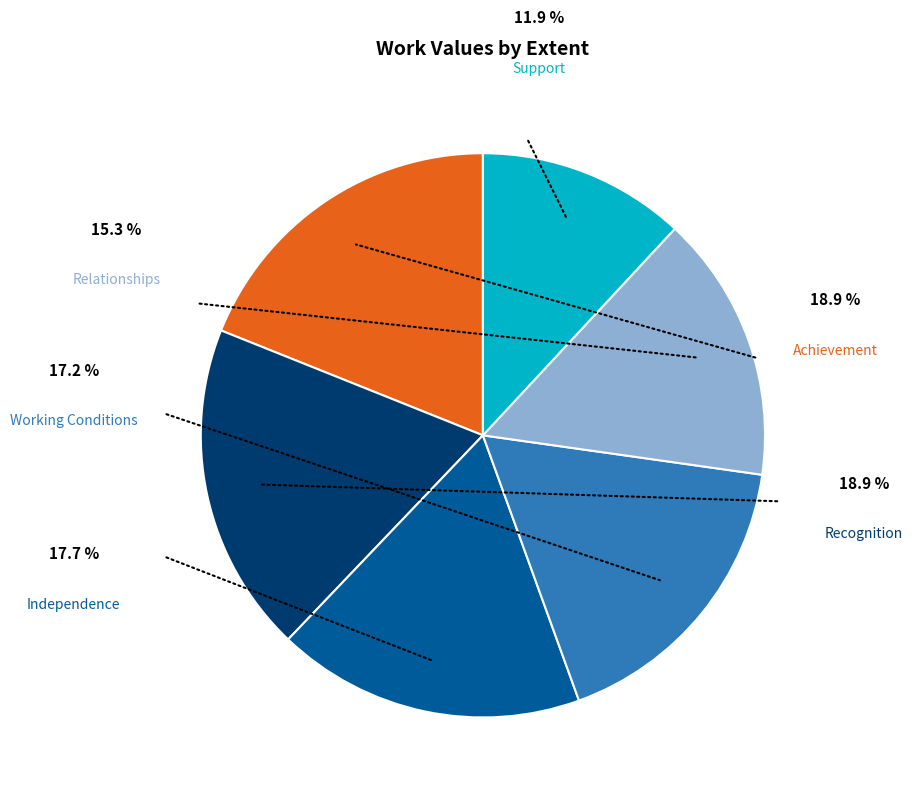

What is the total percentage of Recognition and Independence?

36.6%